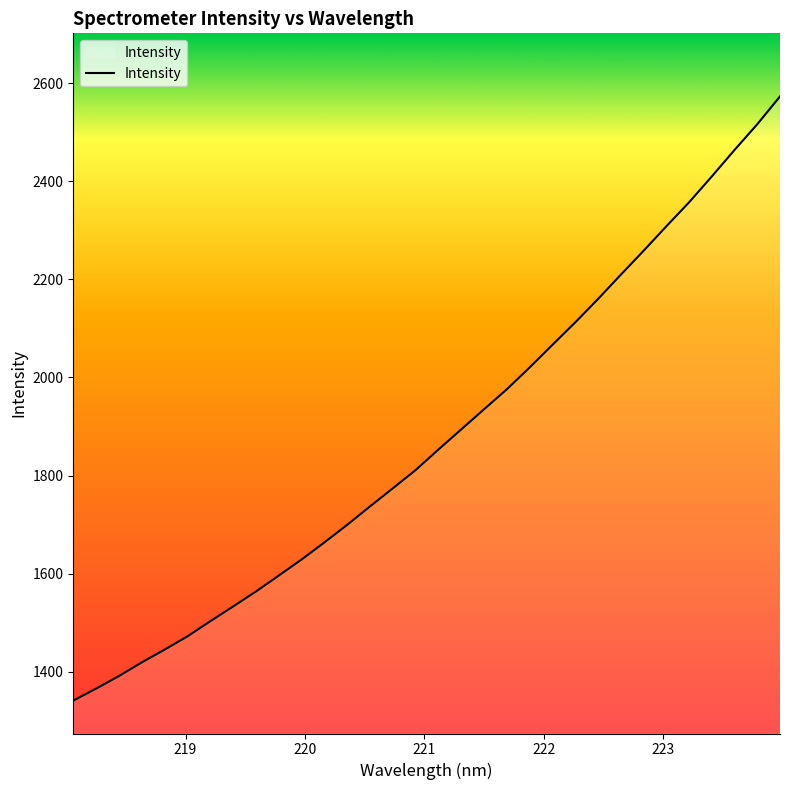

What is the difference between the maximum and minimum values?

1231.4